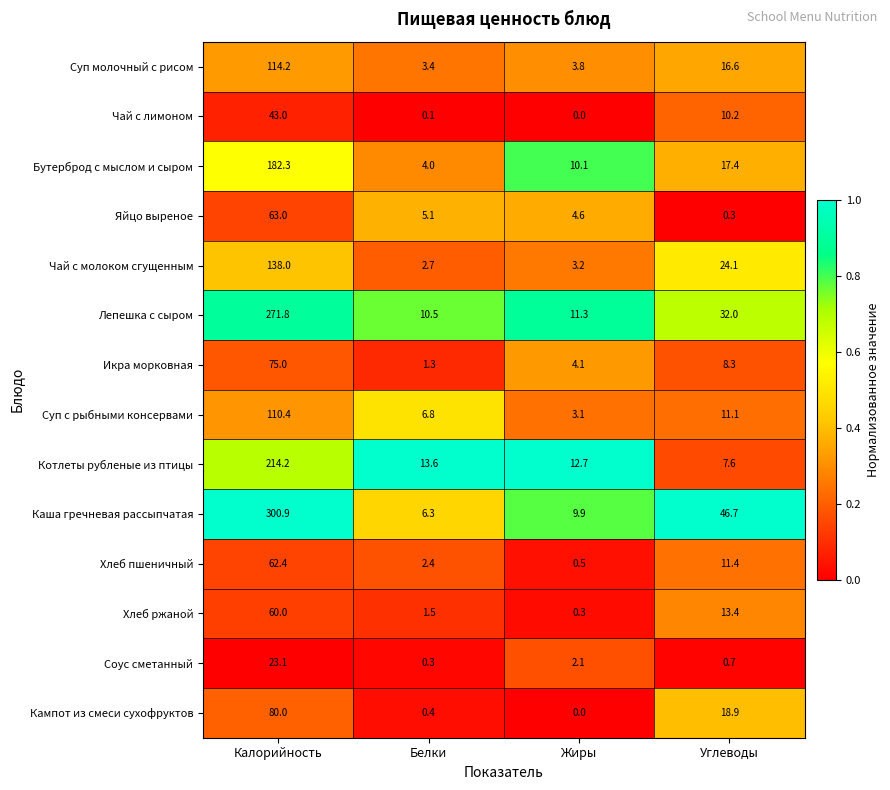

Count the number of categories in the chart.

4